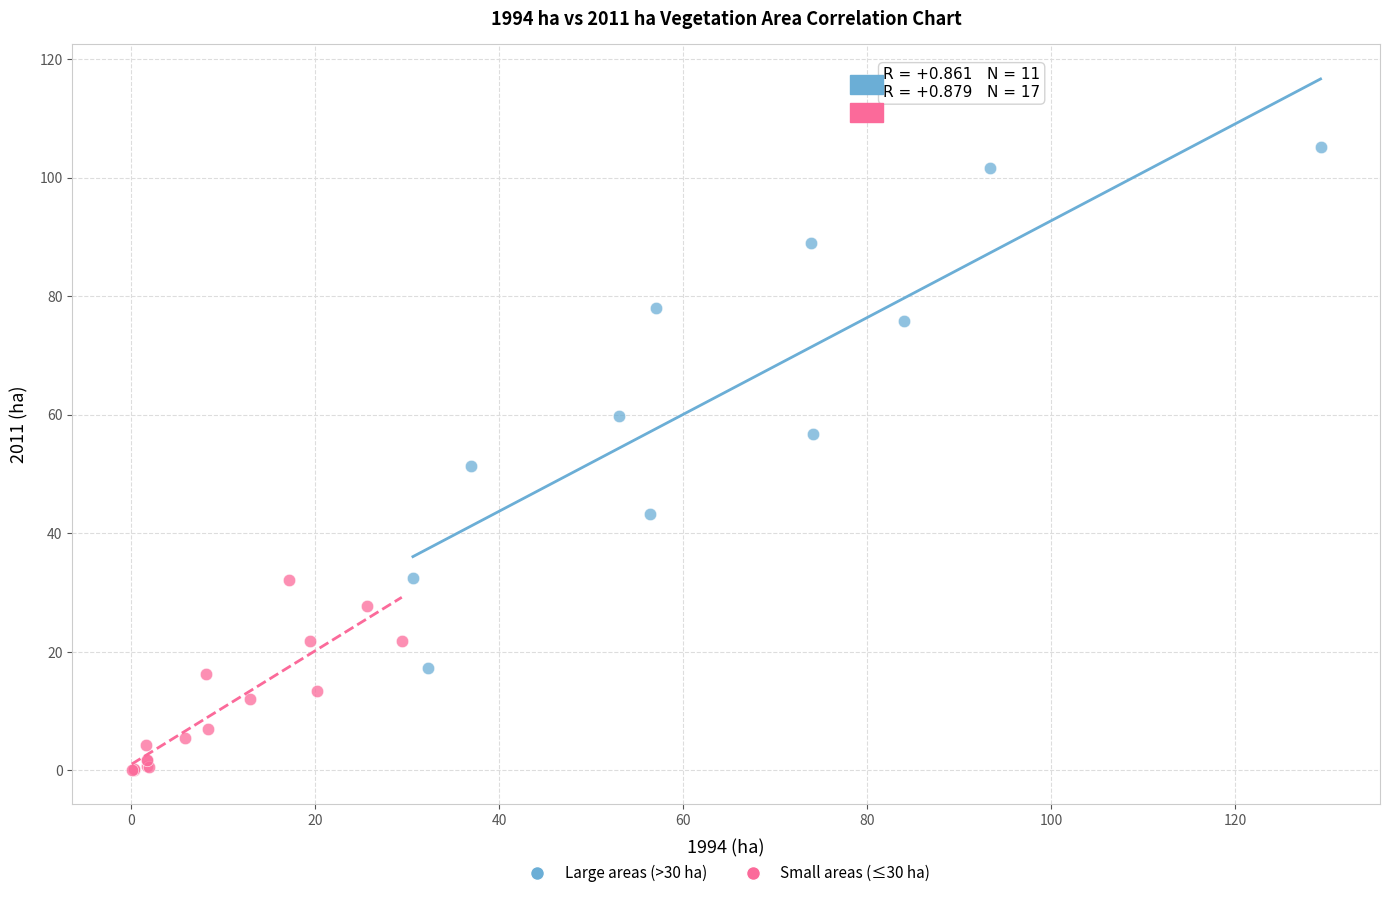

What are all the series names shown in the legend?

Large areas (>30 ha), Small areas (≤30 ha)